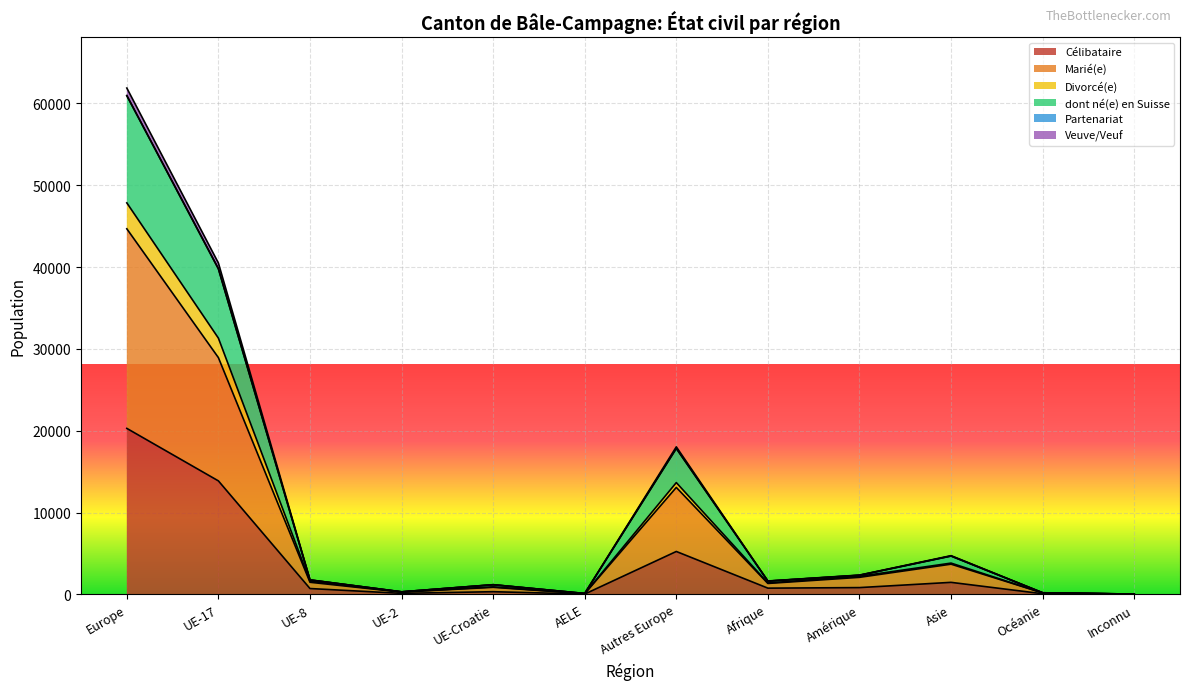

Reading right to left, list all the values displayed in this chart.

Célibataire: 13	73	1463	822	755	5237	33	321	118	708	13864	20281
Marié(e): 22	168	3686	2077	1329	13065	77	858	270	1474	28929	44673
Divorcé(e): 22	174	3815	2203	1390	13655	81	910	287	1598	31312	47843
dont né(e) en Suisse: 30	189	4678	2322	1613	17835	101	1168	303	1753	39784	60944
Veuve/Veuf: 30	191	4724	2351	1628	18026	103	1181	305	1768	40495	61878